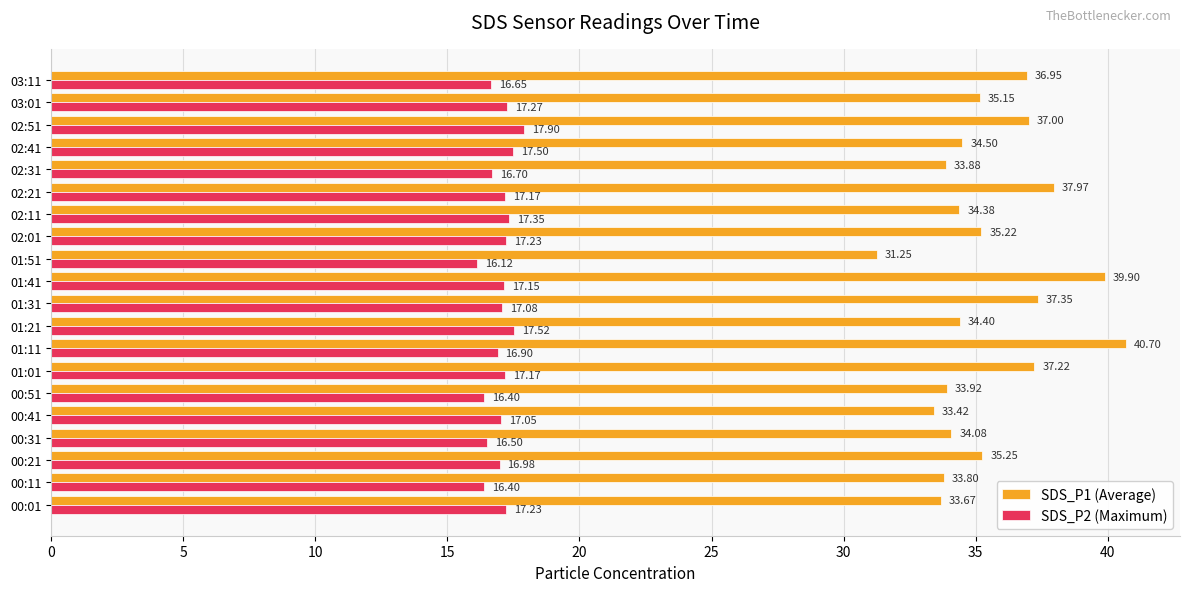

Which category has the highest value across all series?

01:11